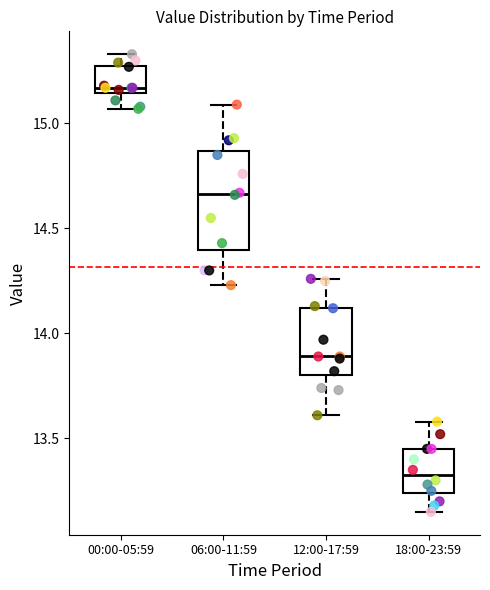

Which box is the tallest, from its lower edge to its upper edge?

06:00-11:59